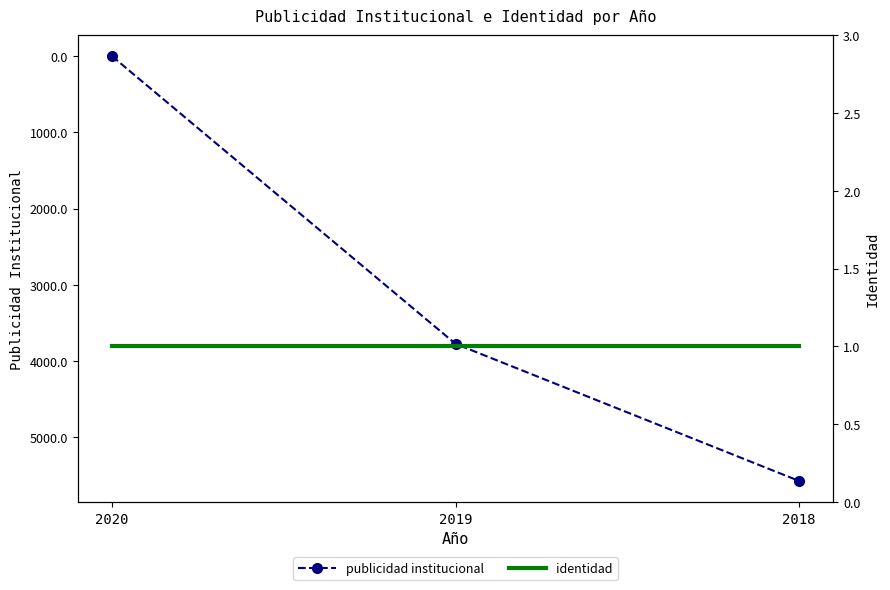

What is the value of the publicidad institucional point at the 3rd from the left?

5575.0